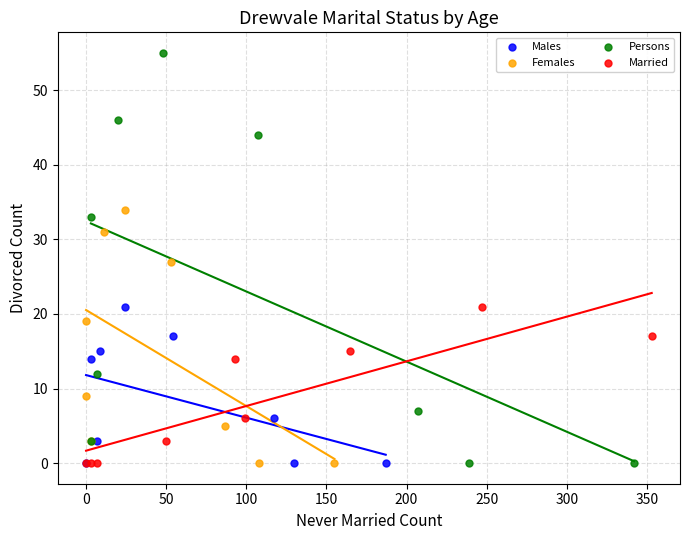

Which series has the largest Y range (max minus min)?

Persons